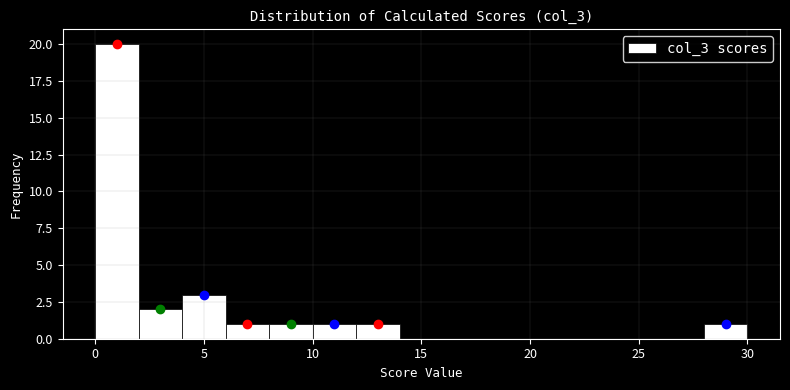

Over which range of the x-axis is the bar tallest?

0 to 2